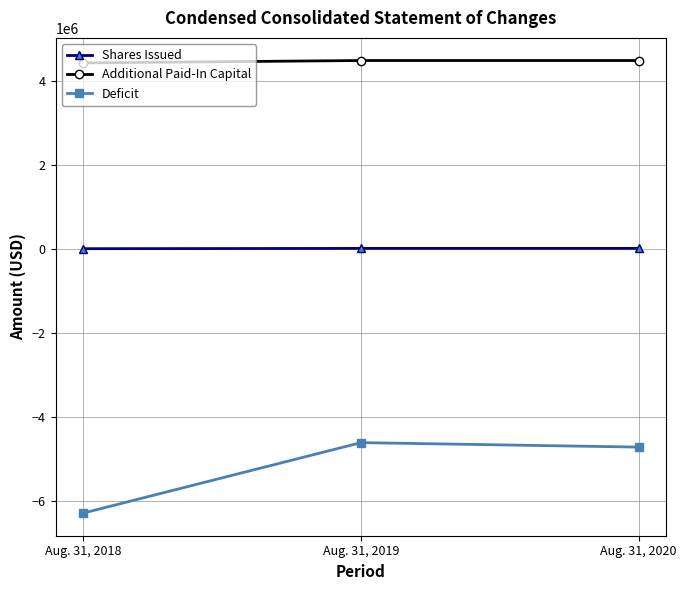

How many data points in Deficit are less than -4714516?

1